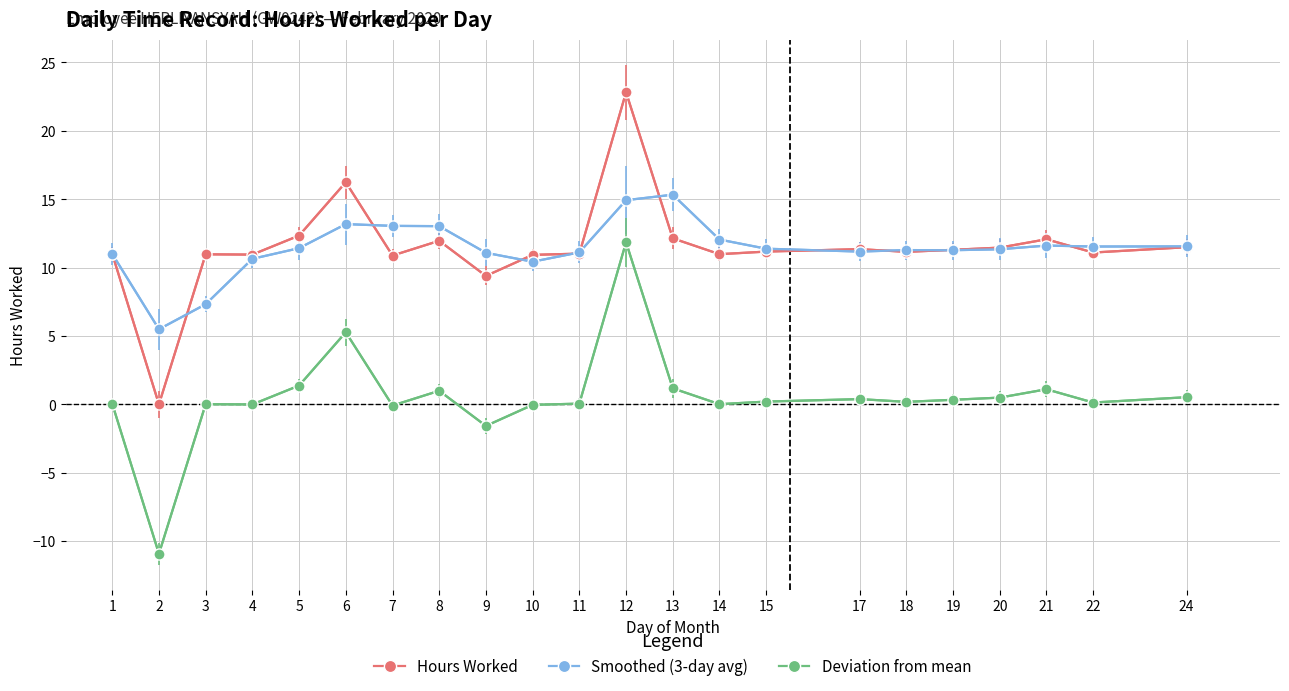

Rank the series by their maximum value, from highest to lowest.

Hours Worked, Smoothed (3-day avg), Deviation from mean